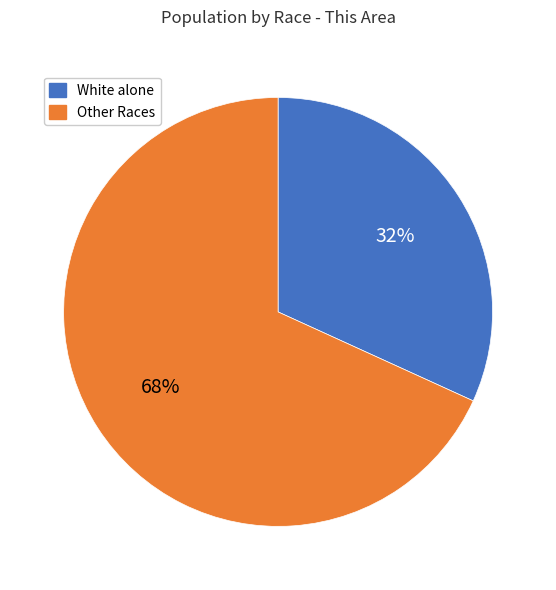

To the nearest percent, what is the average slice percentage?

50%